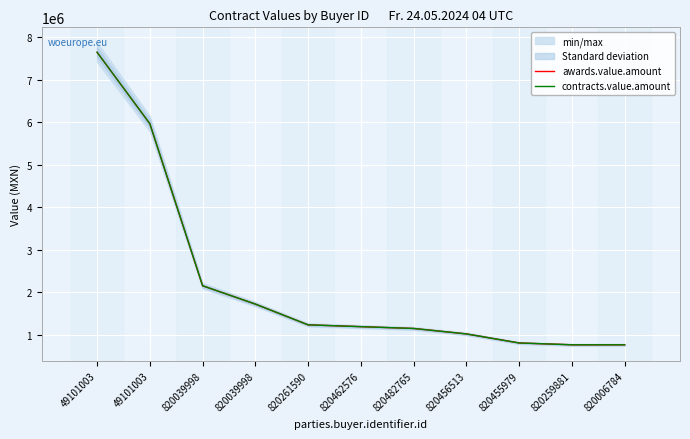

At which label does contracts.value.amount reach its minimum?

820259881